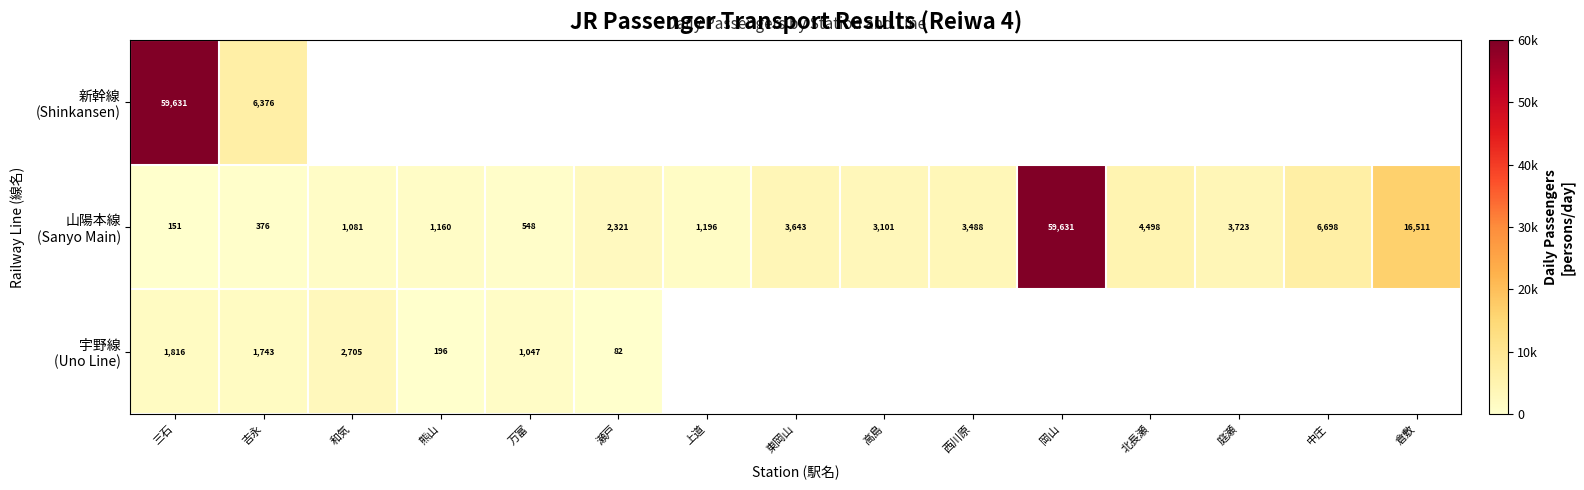

Between 三石 and 庭瀬, which series saw the biggest shift?

山陽本線 (Sanyo Main)